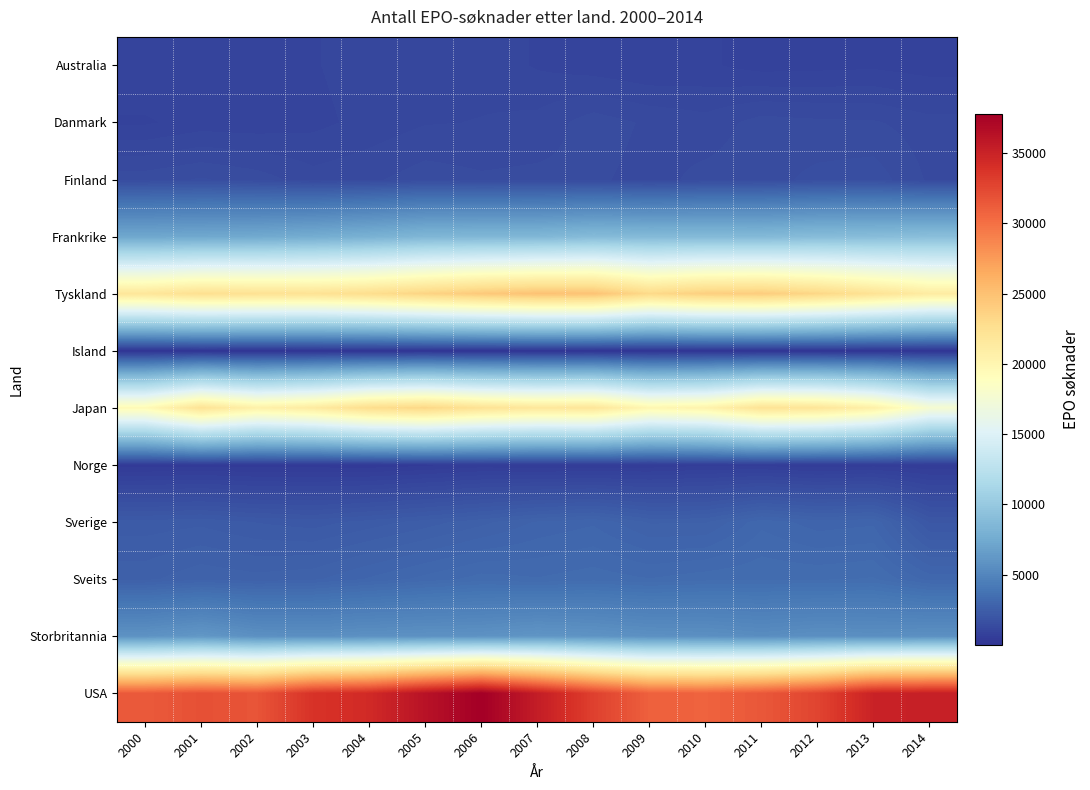

Which series has the largest total across all categories?

USA